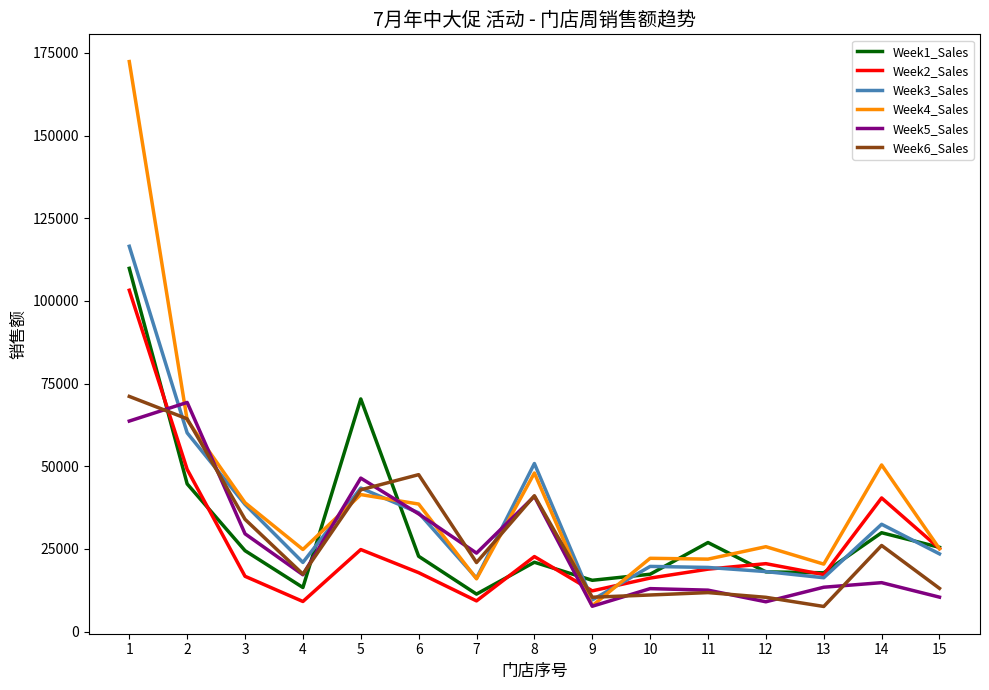

True or false: Week4_Sales and Week3_Sales intersect in this chart.

True